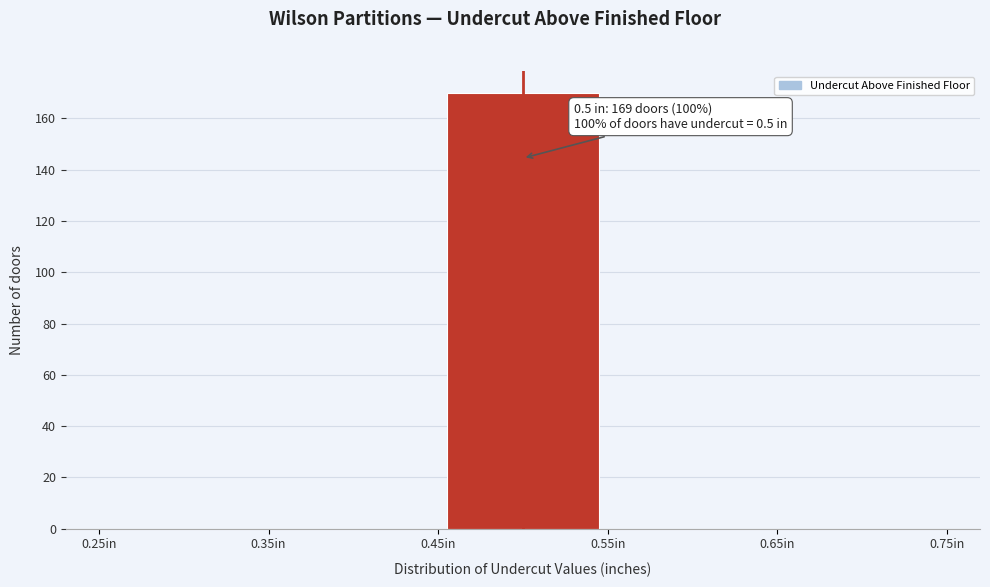

Over which range of the x-axis is the bar tallest?

0.45 to 0.55